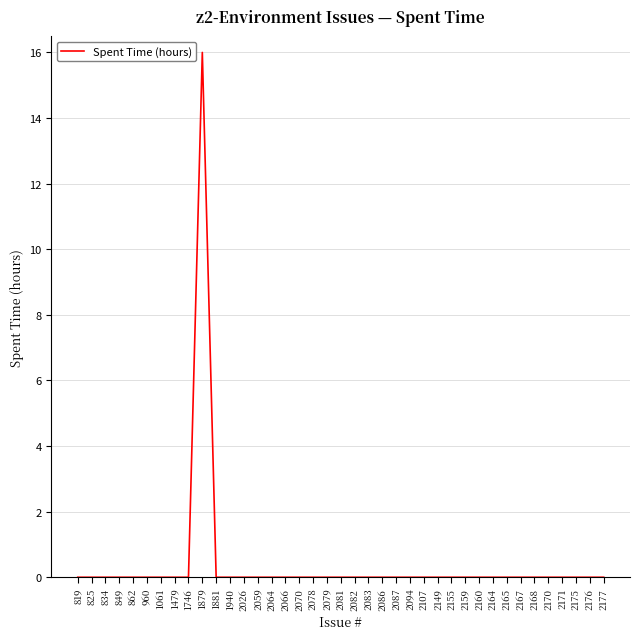

What is the maximum value shown in the chart?

16